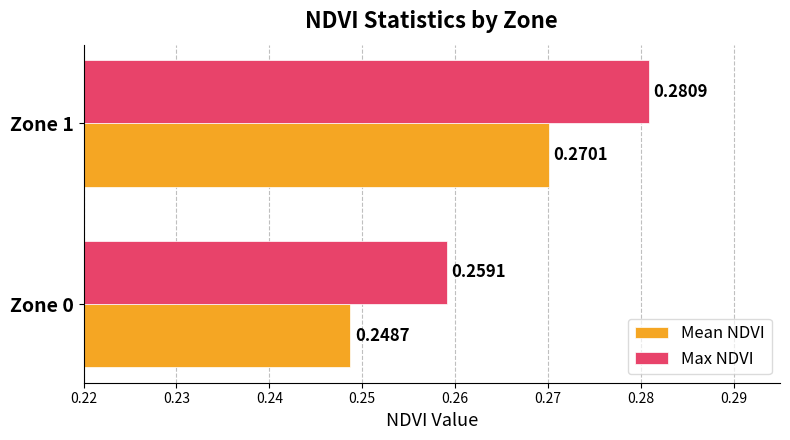

What is the sum of all Max NDVI values?

0.5